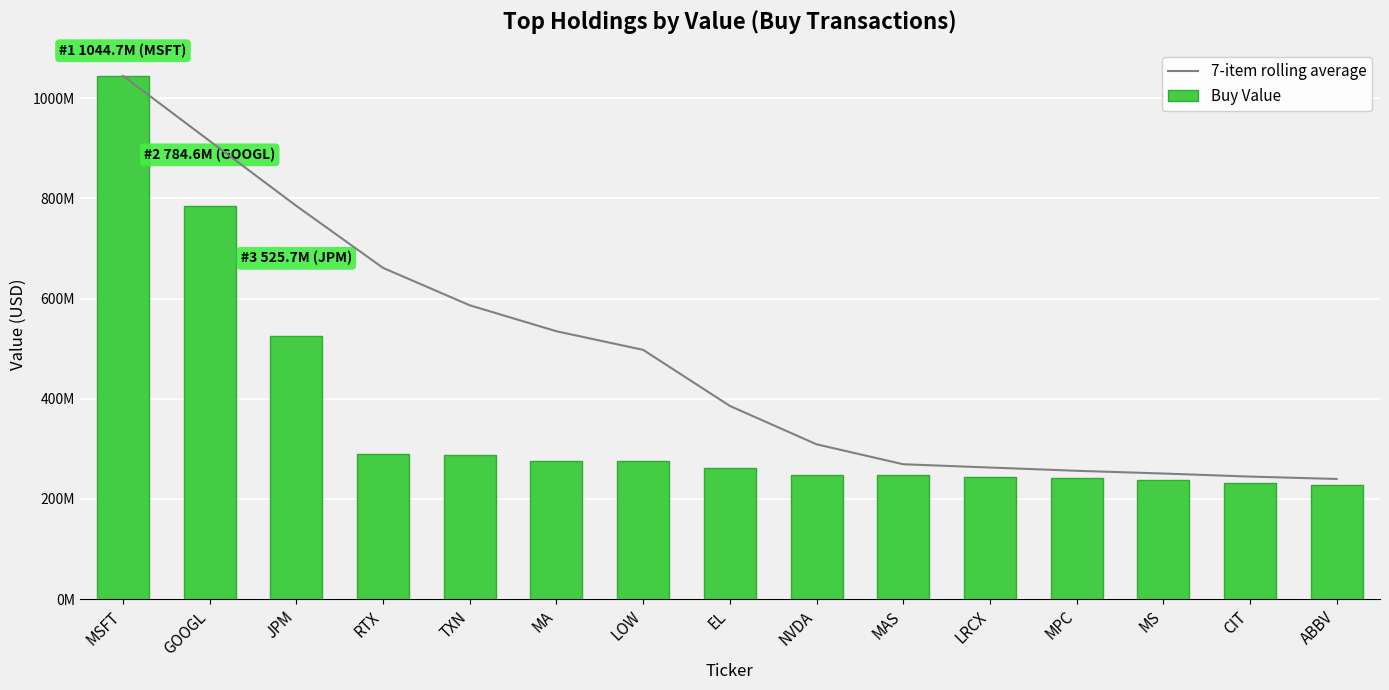

The Buy Value series shows 227975000.0 at ABBV. True or false?

True